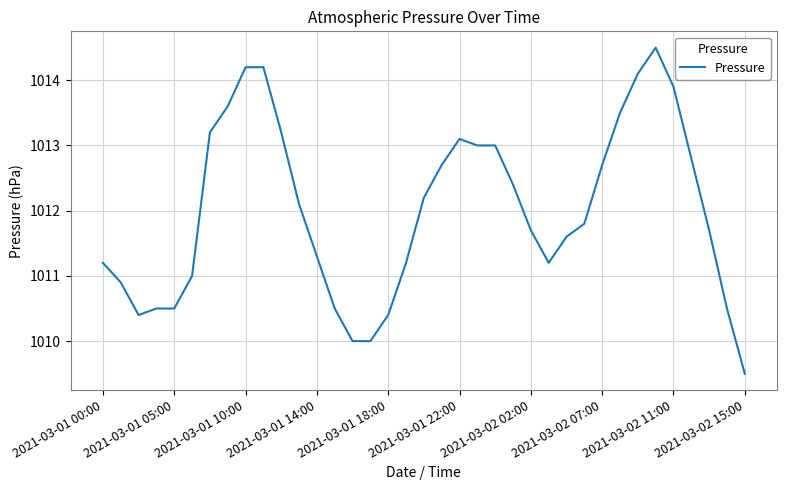

What is the smallest value displayed?

1009.5